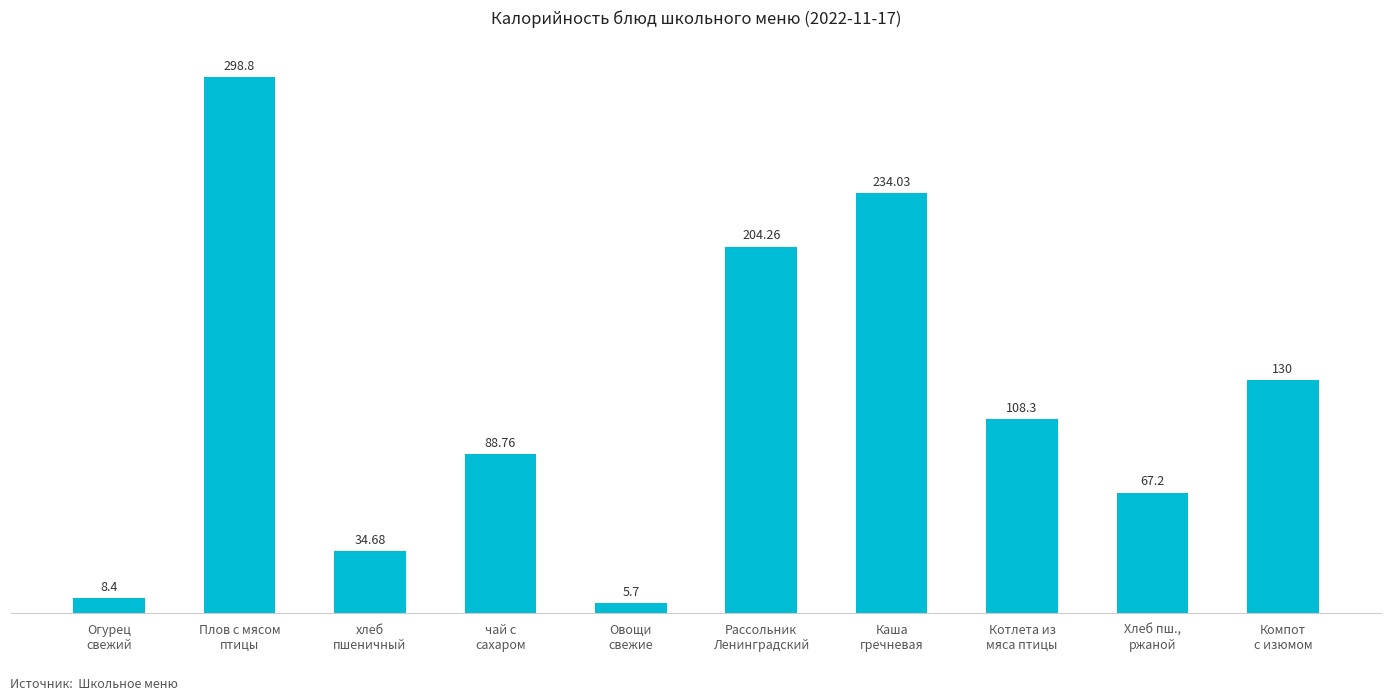

Rank the categories by value from highest to lowest.

Плов с мясом
птицы, Каша
гречневая, Рассольник
Ленинградский, Компот
с изюмом, Котлета из
мяса птицы, чай с
сахаром, Хлеб пш.,
ржаной, хлеб
пшеничный, Огурец
свежий, Овощи
свежие